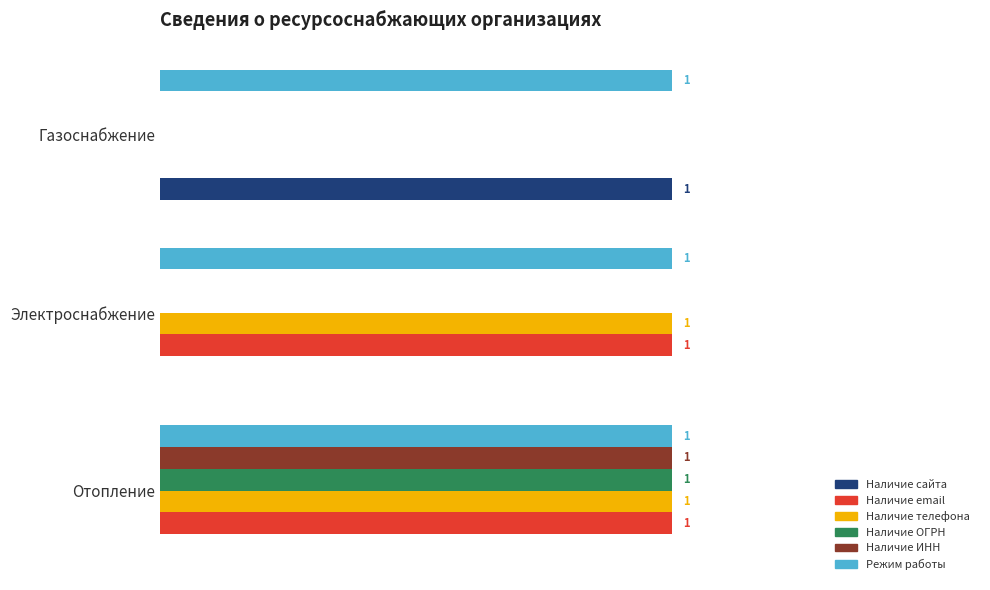

At which label is Наличие телефона closest to 0?

Газоснабжение